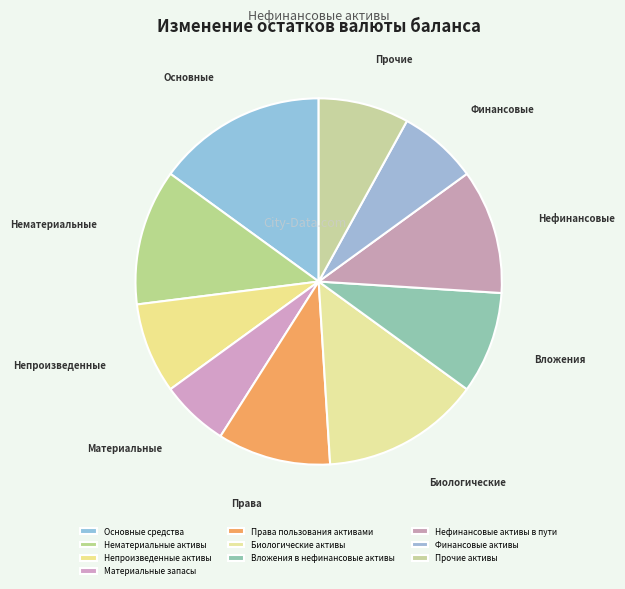

Is Непроизведенные активы the majority of the pie?

No